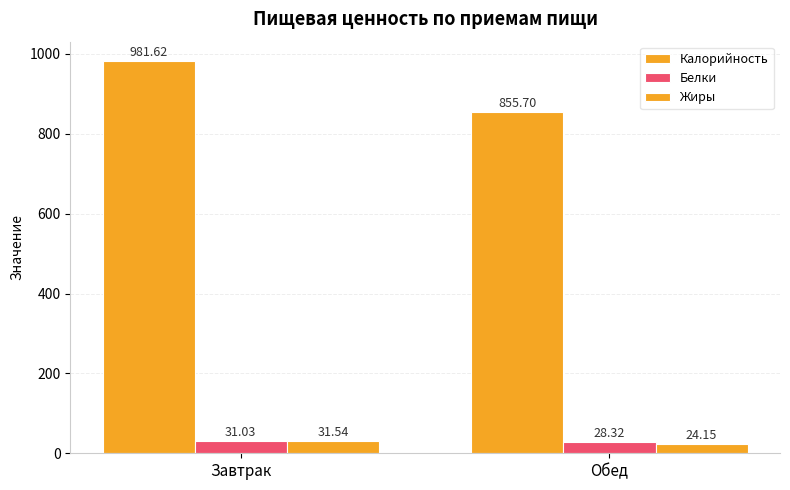

The value of Белки at Обед is 49.0. True or false?

False